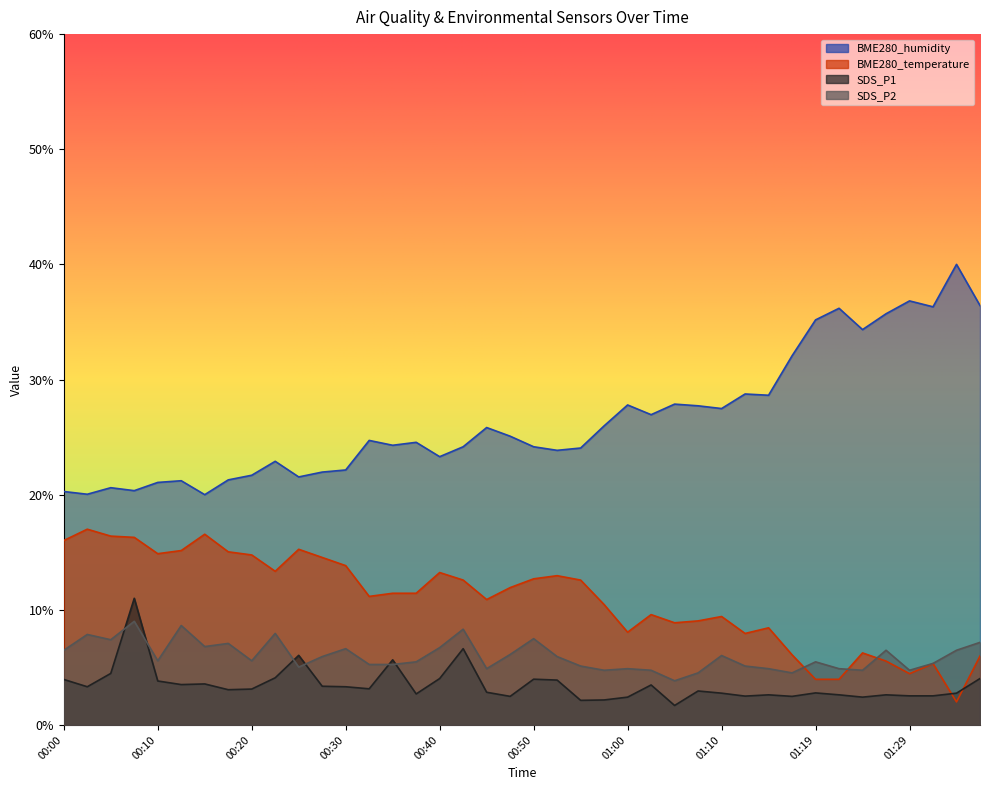

At how many categories does at least one series exceed 3?

40